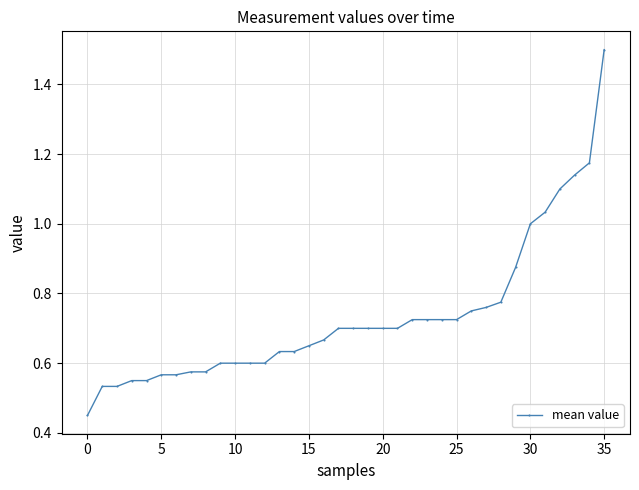

What is the sum of all values?

26.4